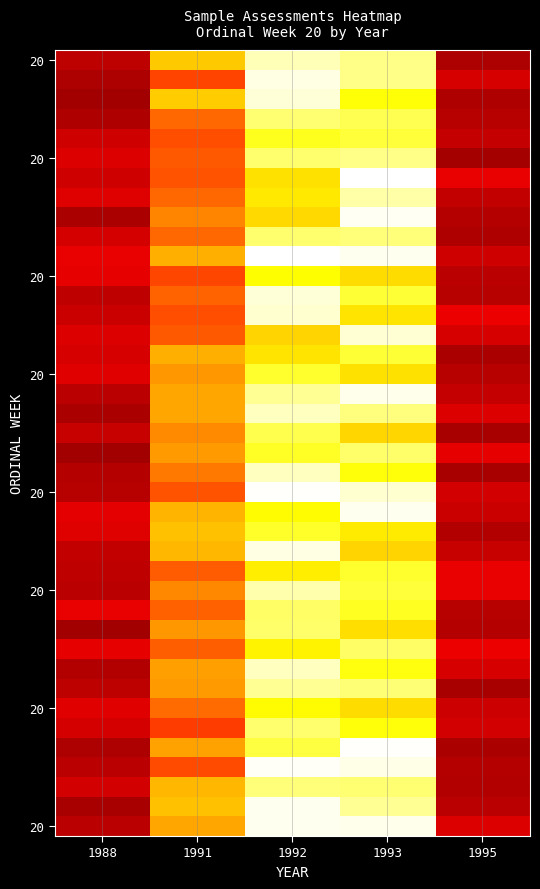

At how many categories does at least one series exceed 1?

5